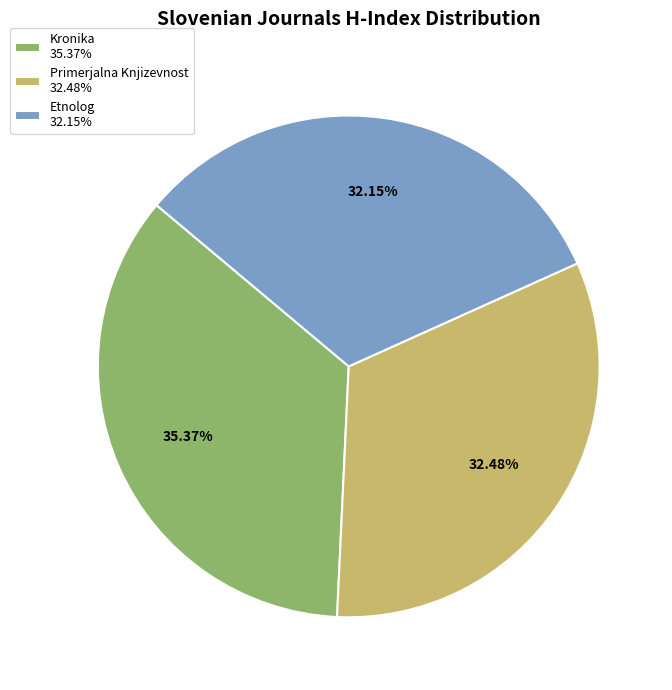

Count the number of slices in the pie.

3